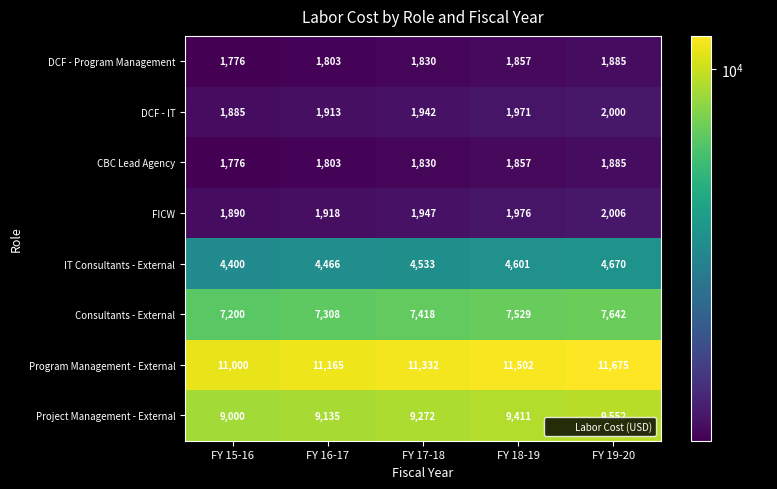

Read the IT Consultants - External value at FY 19-20.

4670